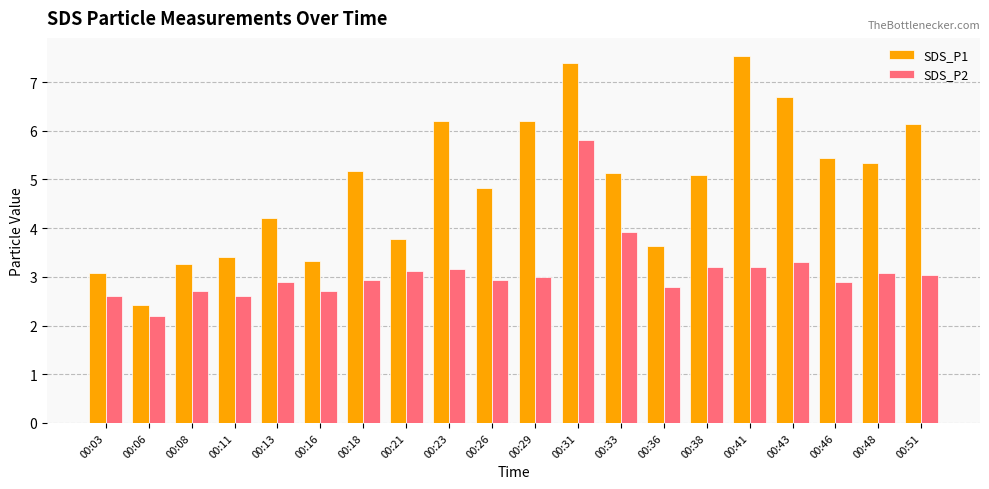

Which series changed the most between 00:16 and 00:26?

SDS_P1